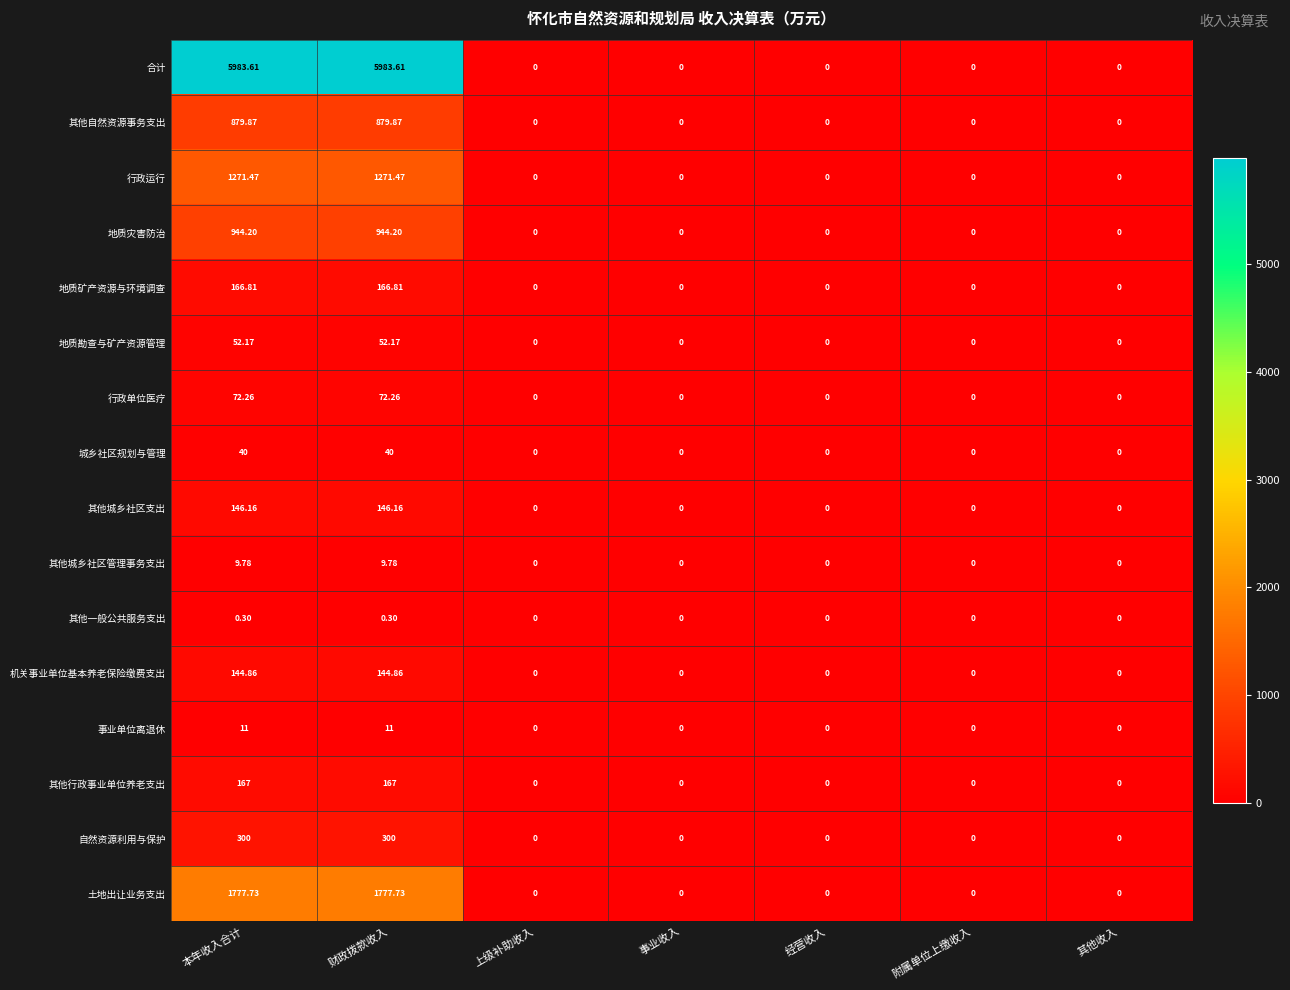

Which series has the largest total across all categories?

合计